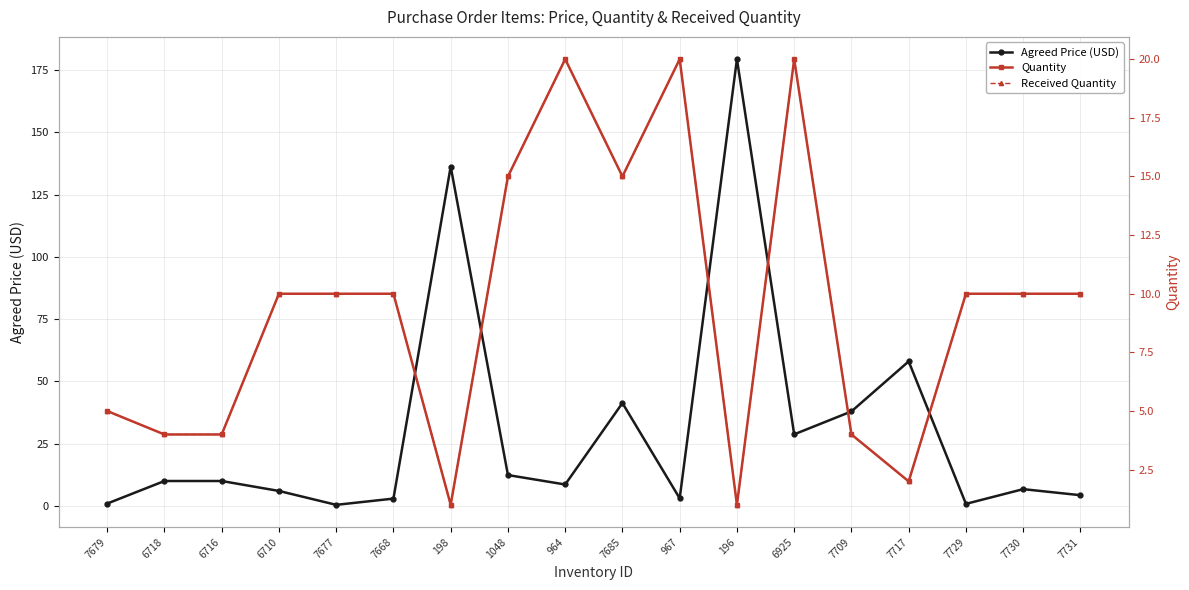

The value of Quantity at 7709 is 4.0. True or false?

True